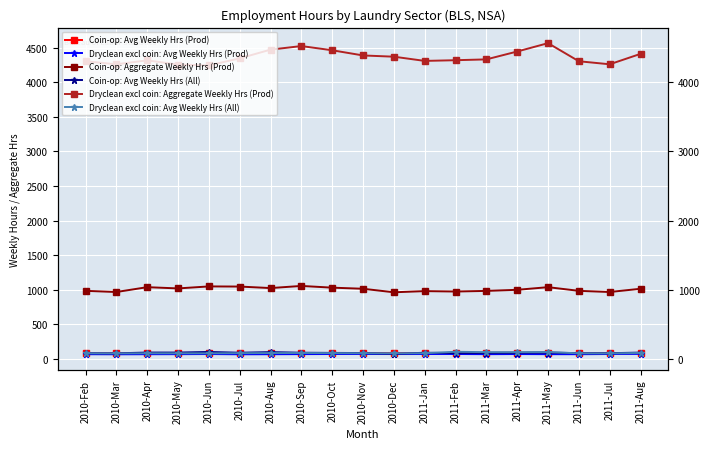

What is the label of the 1st point from the left?

2010-Feb